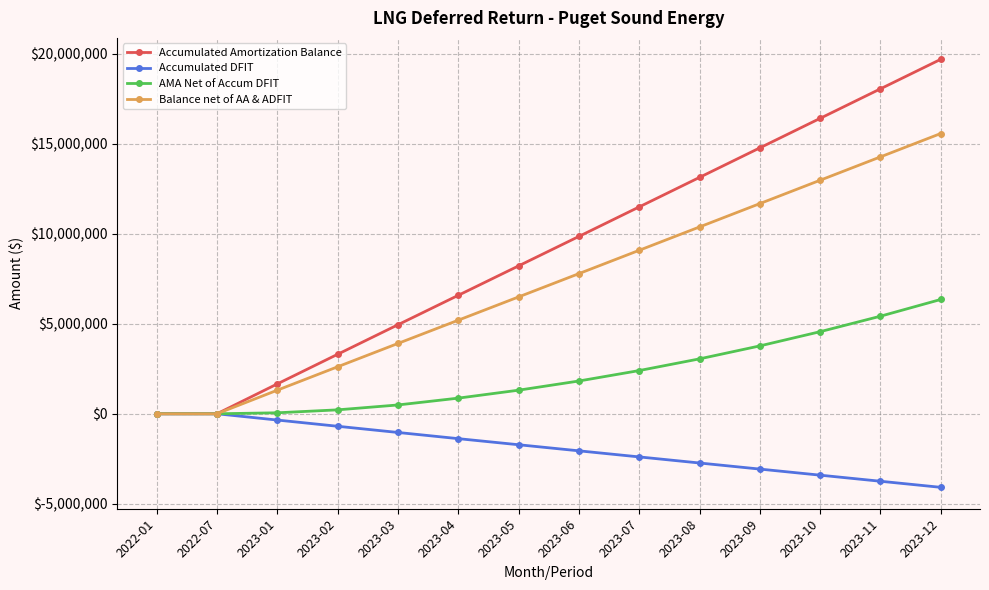

Which series has the widest spread of values?

Accumulated Amortization Balance